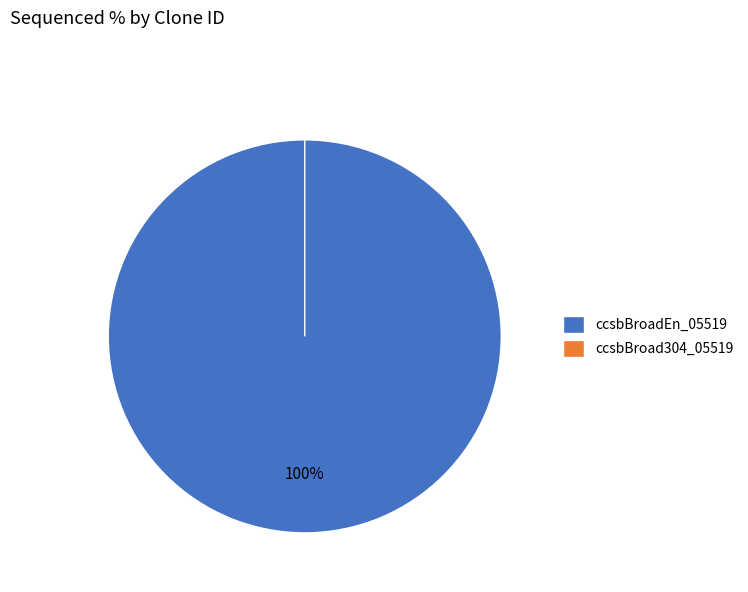

What percentage is the ccsbBroadEn_05519 slice, to the nearest percent?

100%